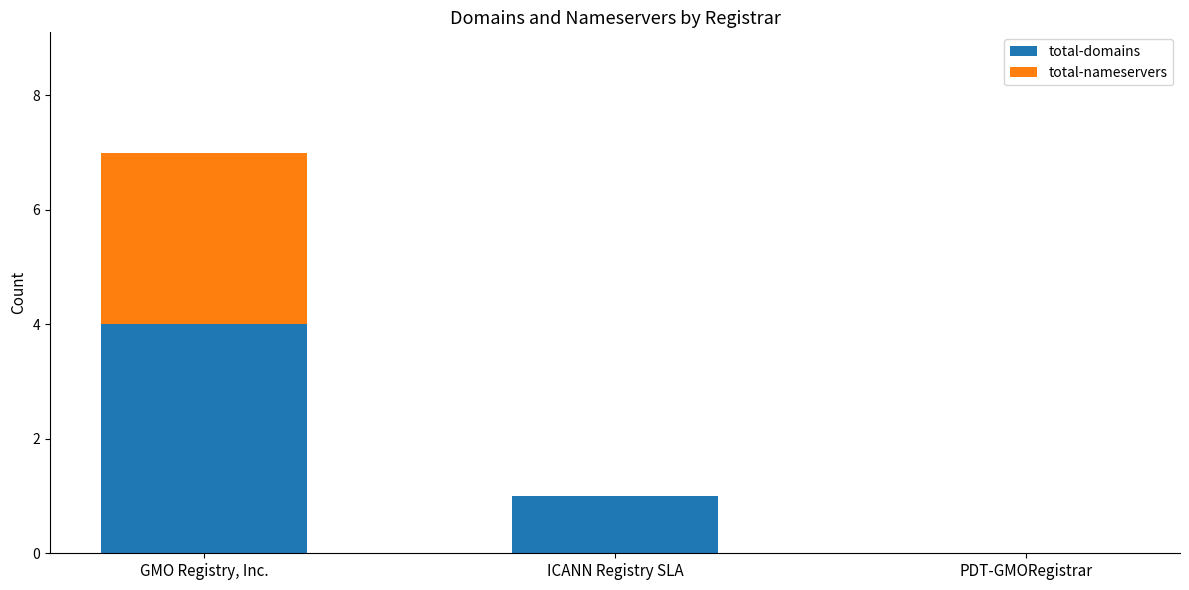

At which category is the sum across all series the highest?

GMO Registry, Inc.